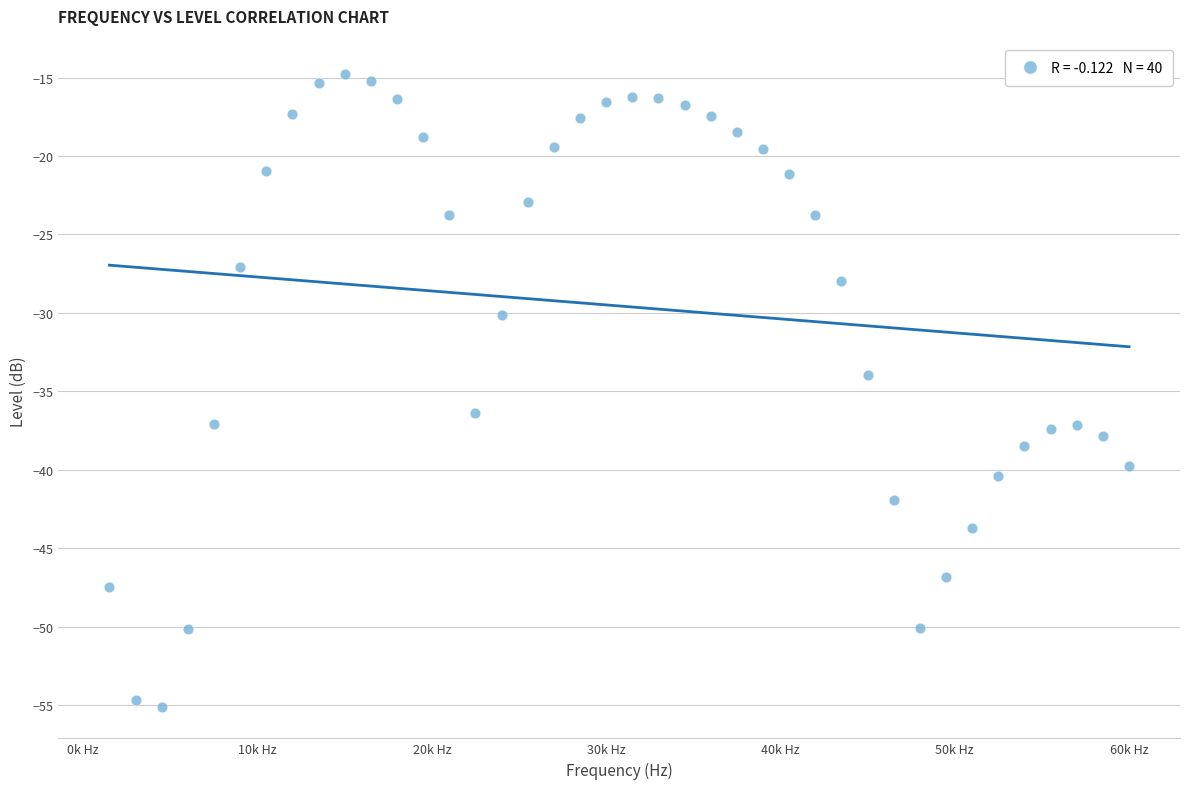

What is the range of X values (max minus min)?

58500.0